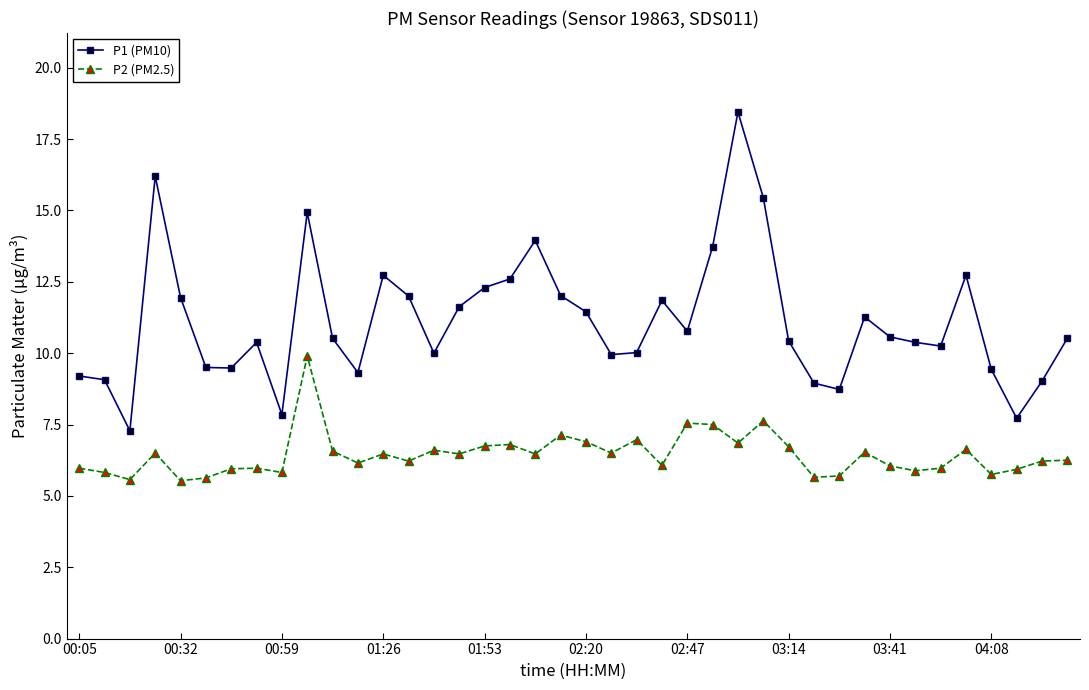

Which series has the largest range (max minus min)?

P1 (PM10)